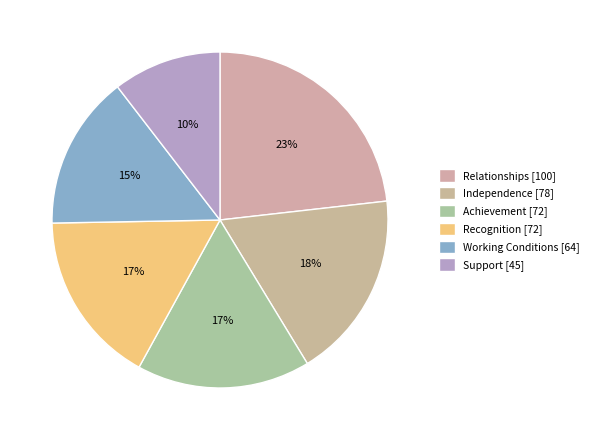

Does any single category account for the majority?

No